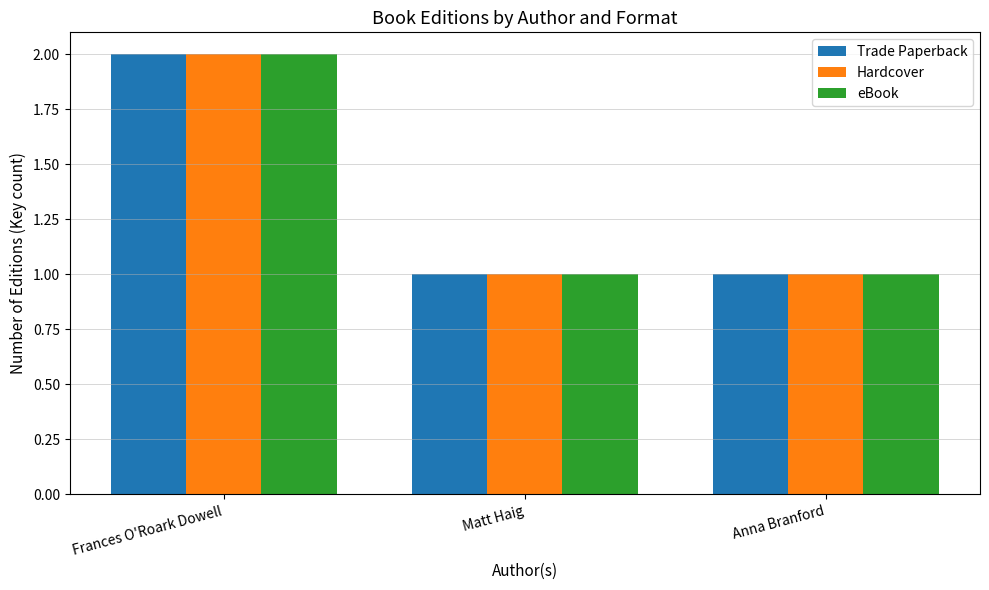

Are the bars grouped side by side (vs. stacked)?

Yes